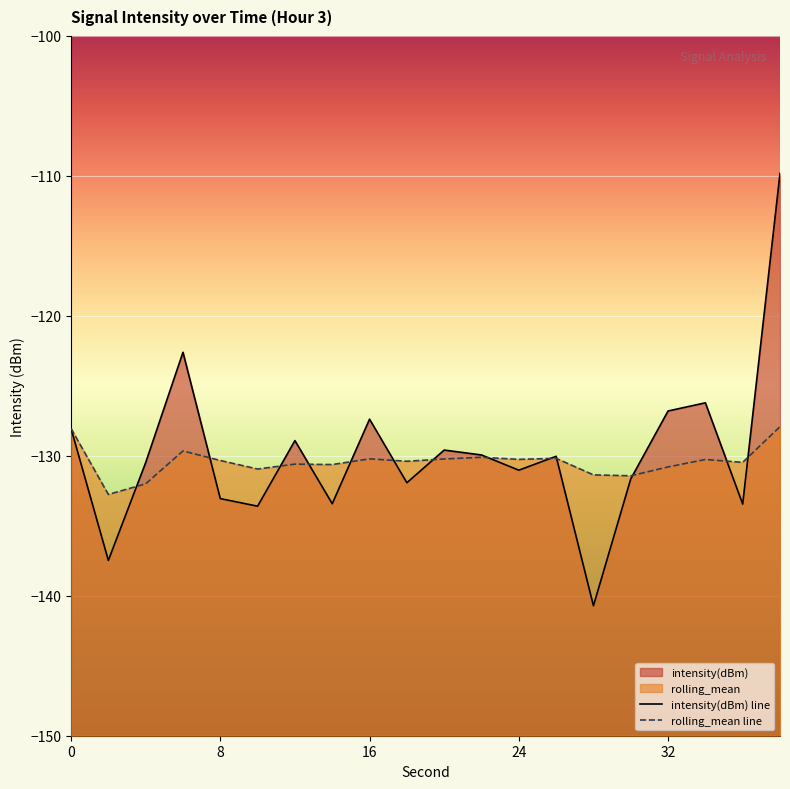

Which series changed the most between 8 and 30?

intensity(dBm)